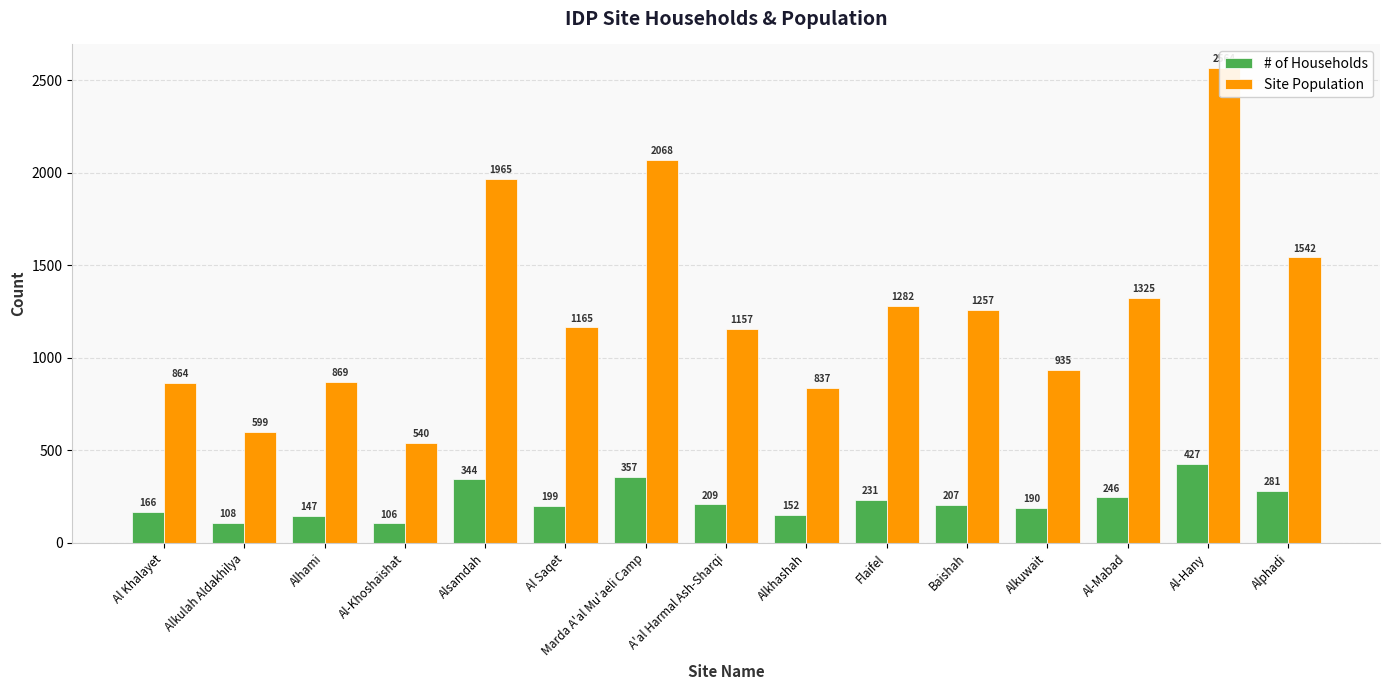

The # of Households series shows 93 at Al Khalayet. True or false?

False